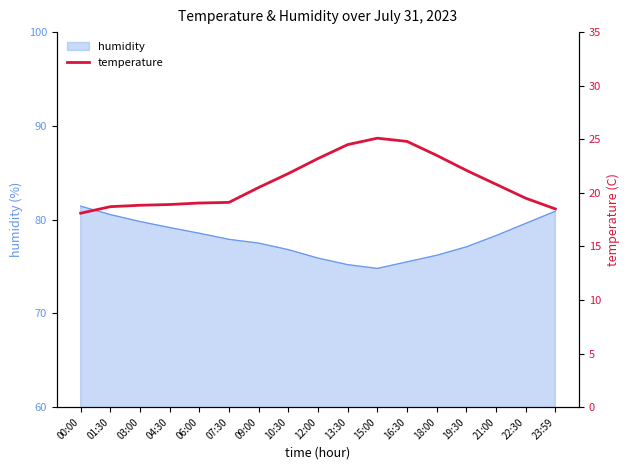

What is the maximum value for humidity?

81.4